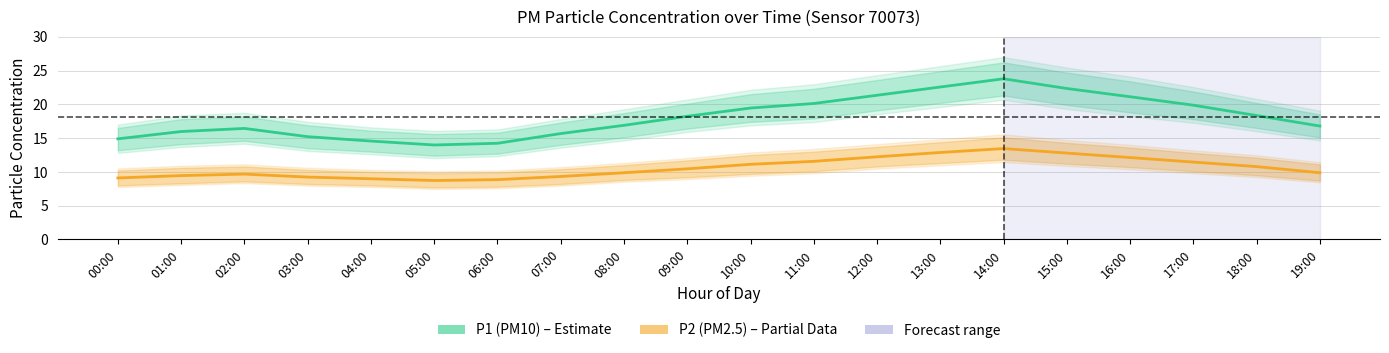

True or false: P2 (PM2.5) and P1 (PM10) cross at least once.

False